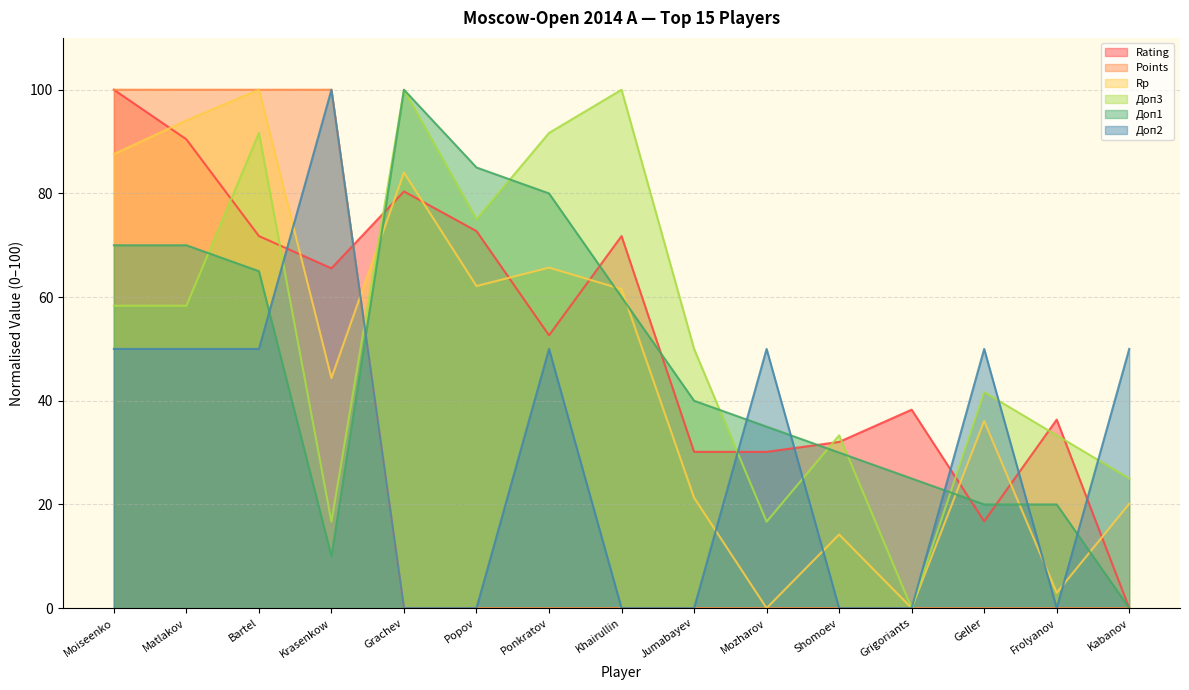

How many distinct data groups are displayed?

6